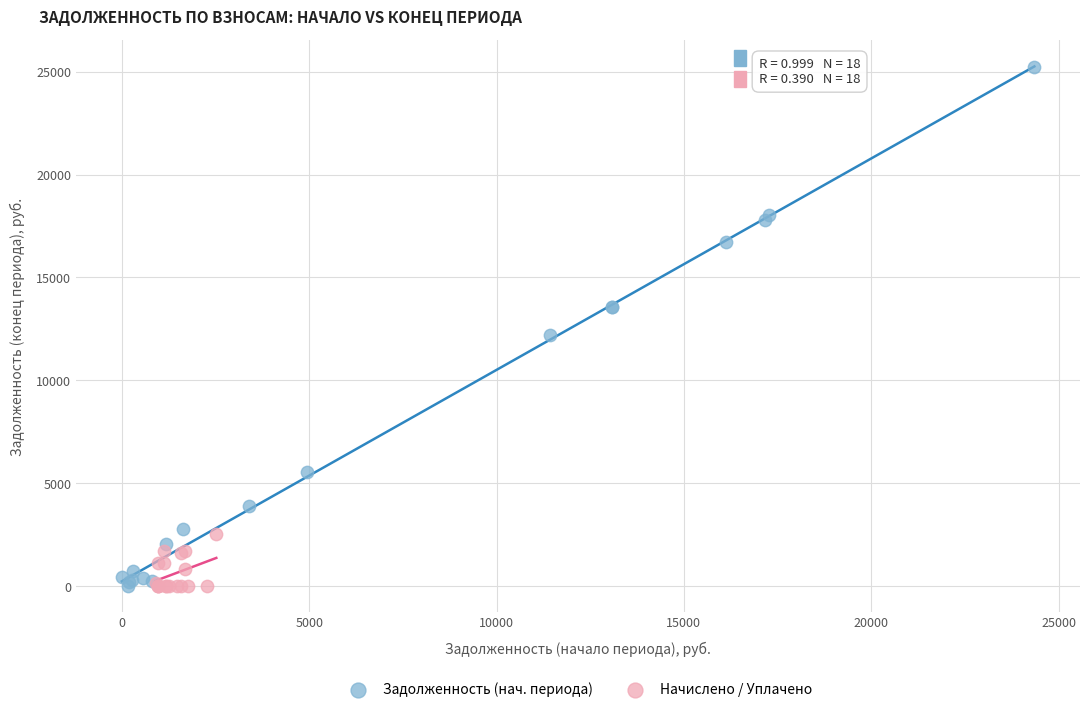

Which series contains the highest Y value?

Задолженность (нач. периода)